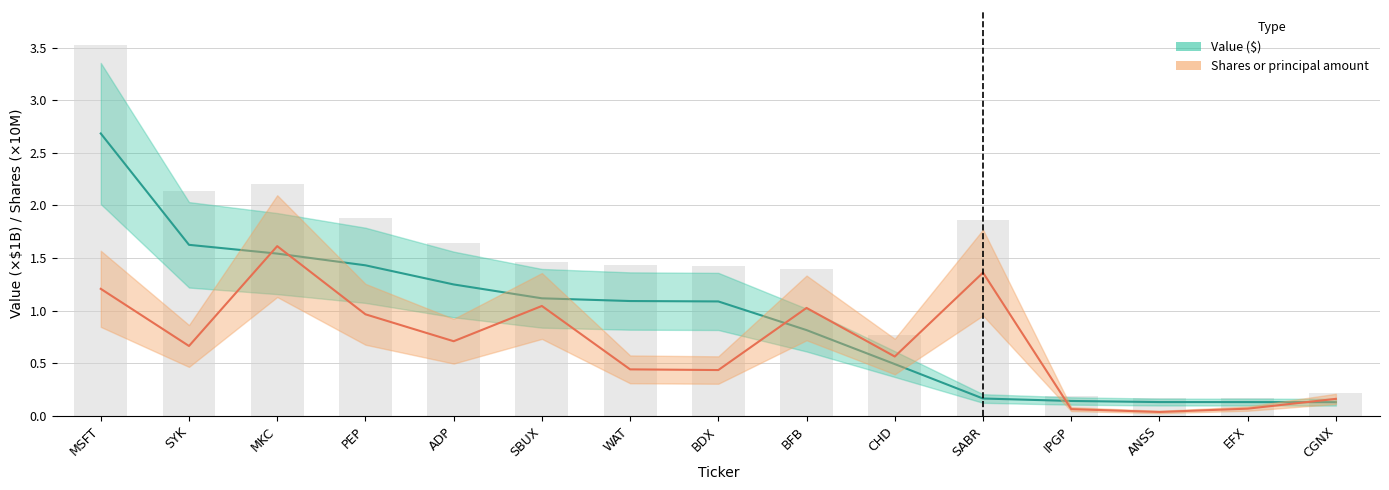

What is the label of the 9th bar from the right?

WAT